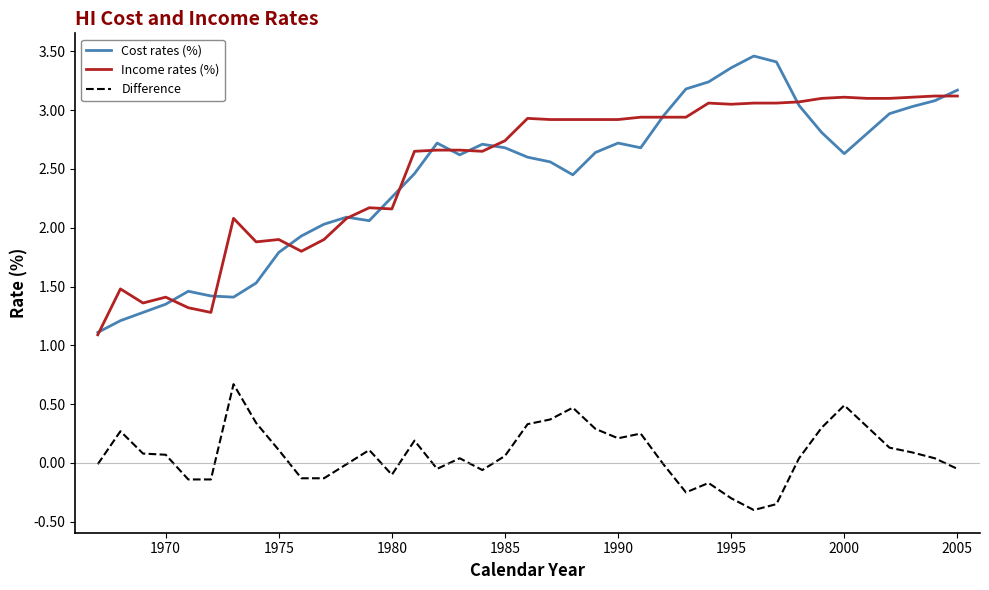

Which series has the widest spread of values?

Cost rates (%)